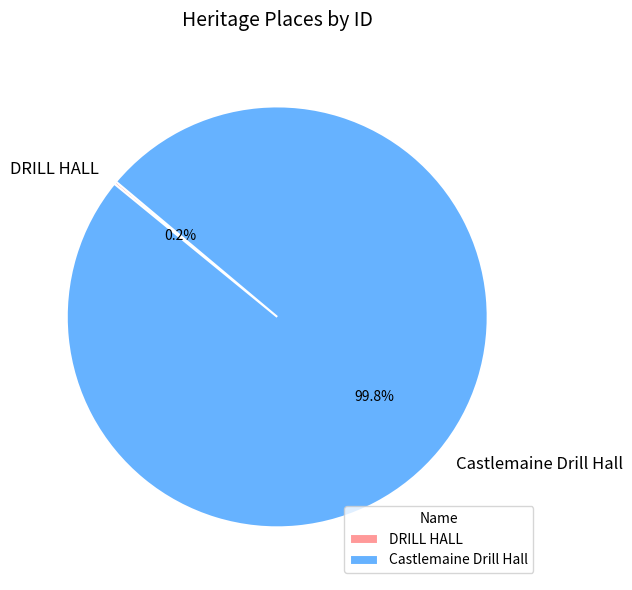

Which slice represents more than half of the pie?

Castlemaine Drill Hall